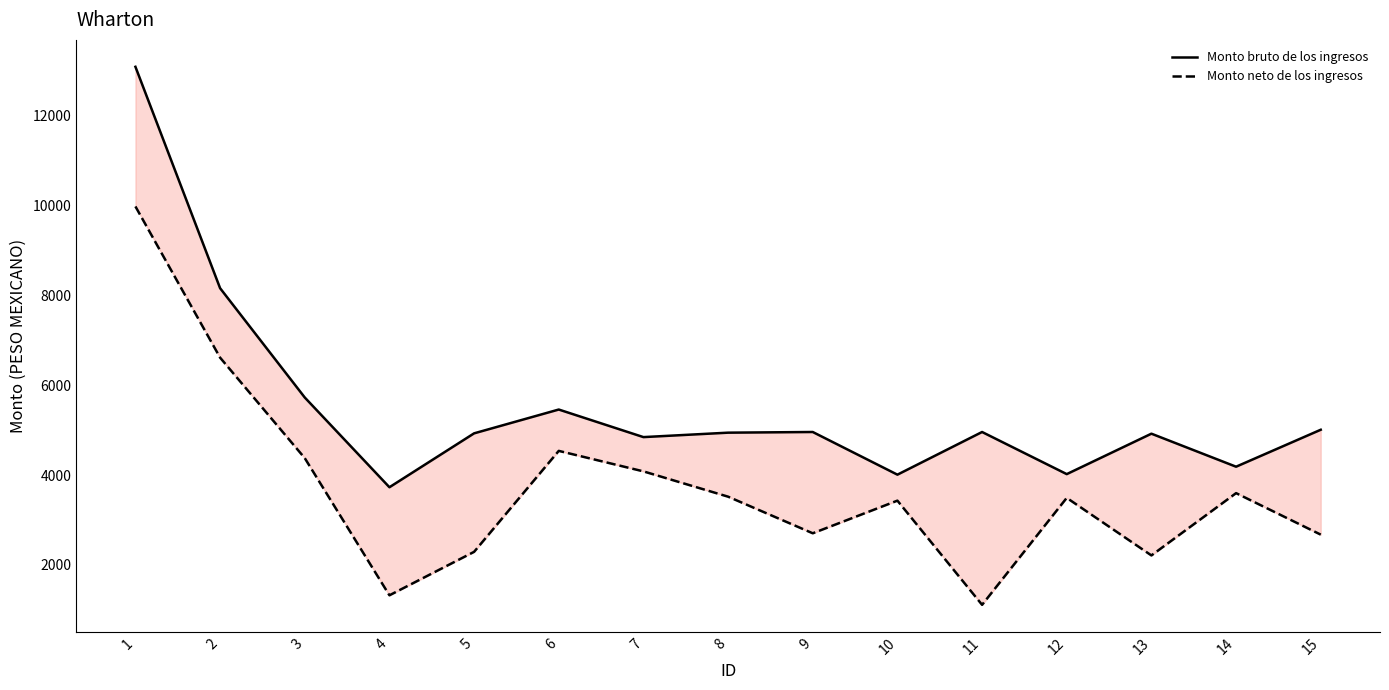

At which category is the sum across all series the highest?

1